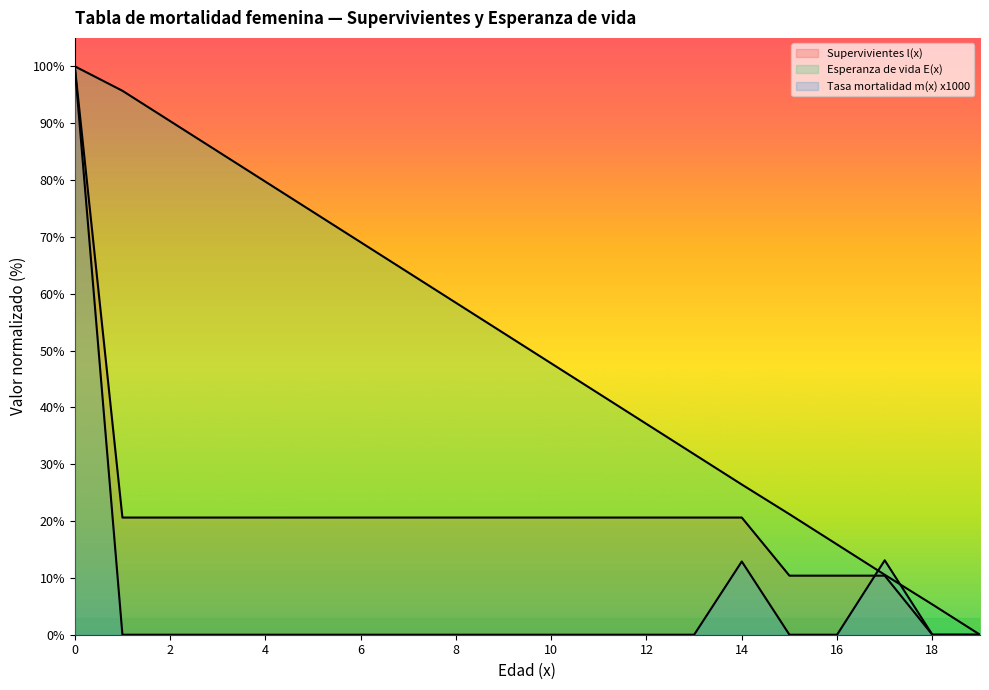

Which series has the widest spread of values?

Supervivientes l(x)